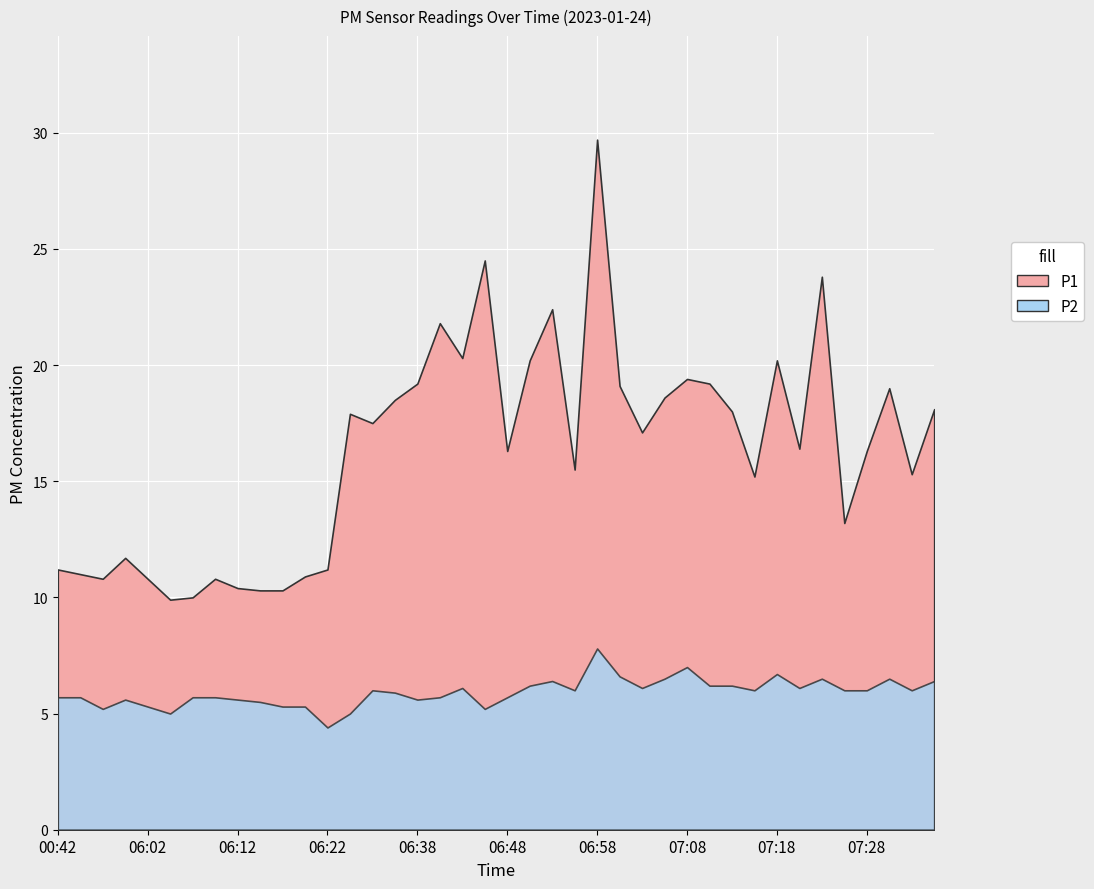

What position from the right is 04:00?

37